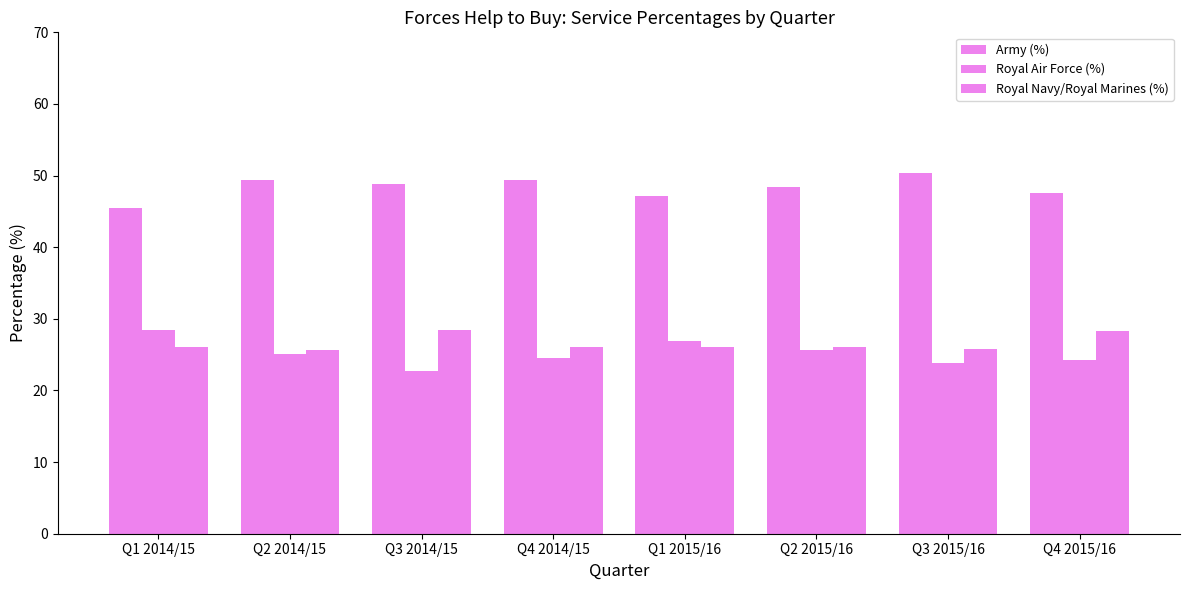

The value of Royal Air Force (%) at Q2 2015/16 is 25.6. True or false?

True